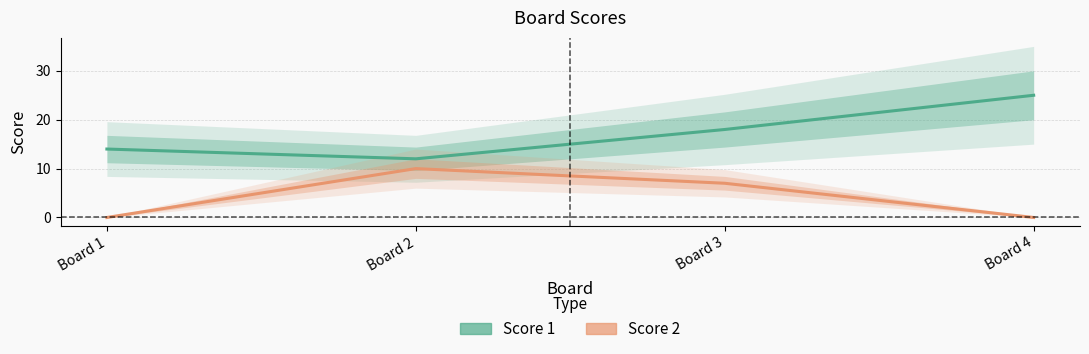

Reading left to right, extract all data points from this chart.

Score 1: Board 1=14	Board 2=12	Board 3=18	Board 4=25
Score 2: Board 1=0	Board 2=10	Board 3=7	Board 4=0